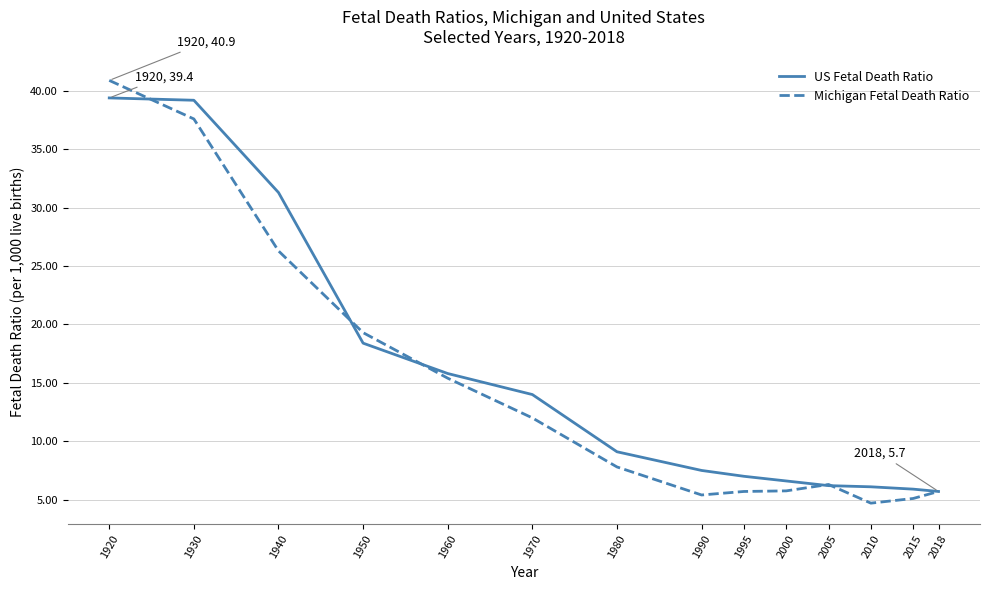

At which category is the sum across all series the highest?

1920